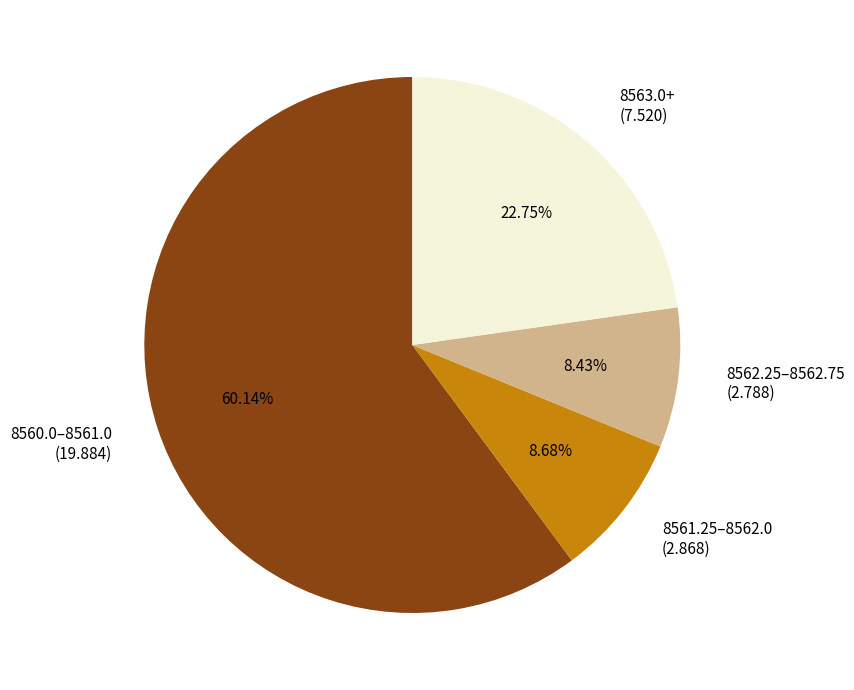

Between 8562.25–8562.75 (2.788) and 8563.0+ (7.520), which is larger?

8563.0+ (7.520)